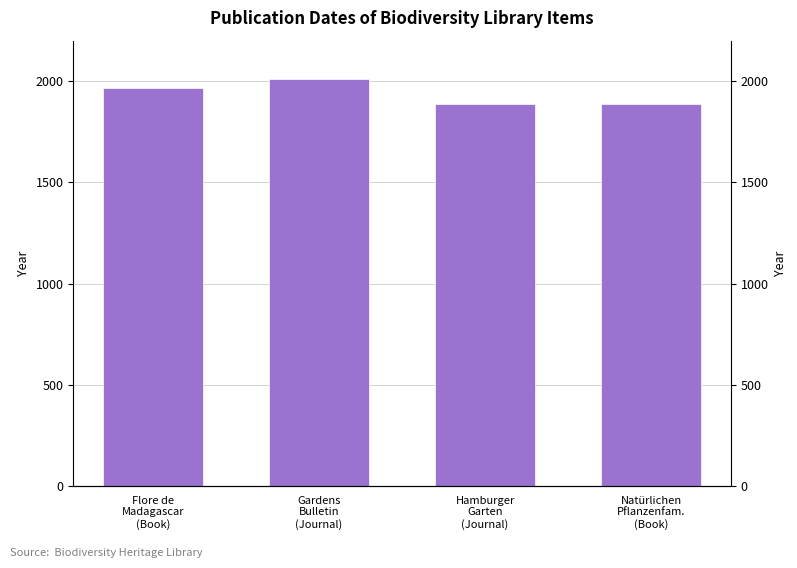

Count the number of values greater than 1967.

1